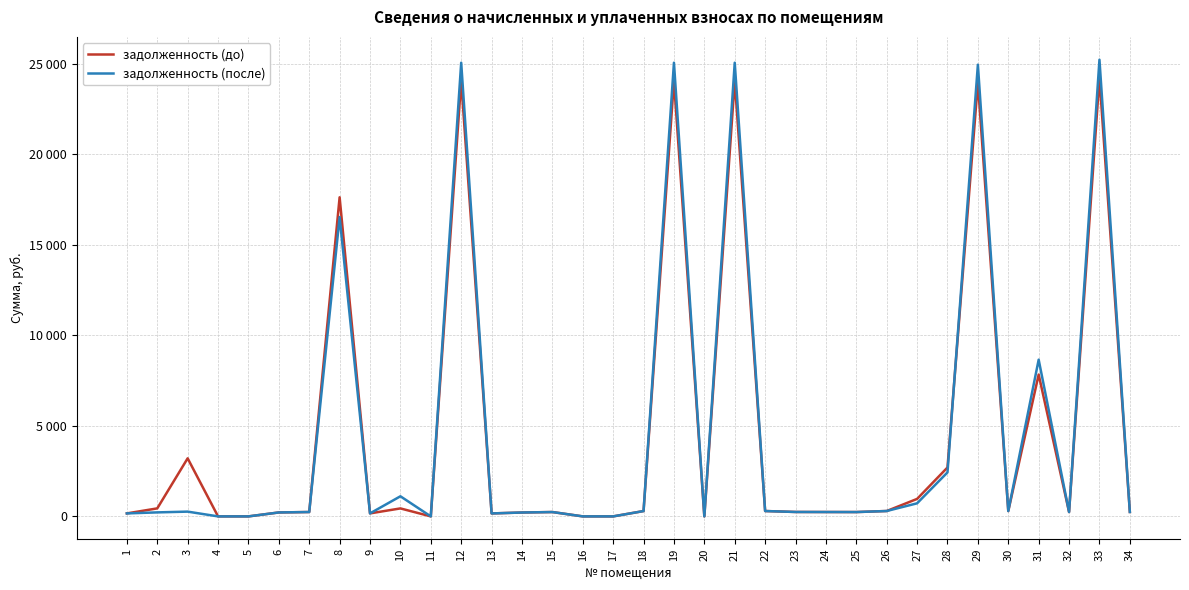

True or false: задолженность (до) has a value of 0.0 at 5.

True